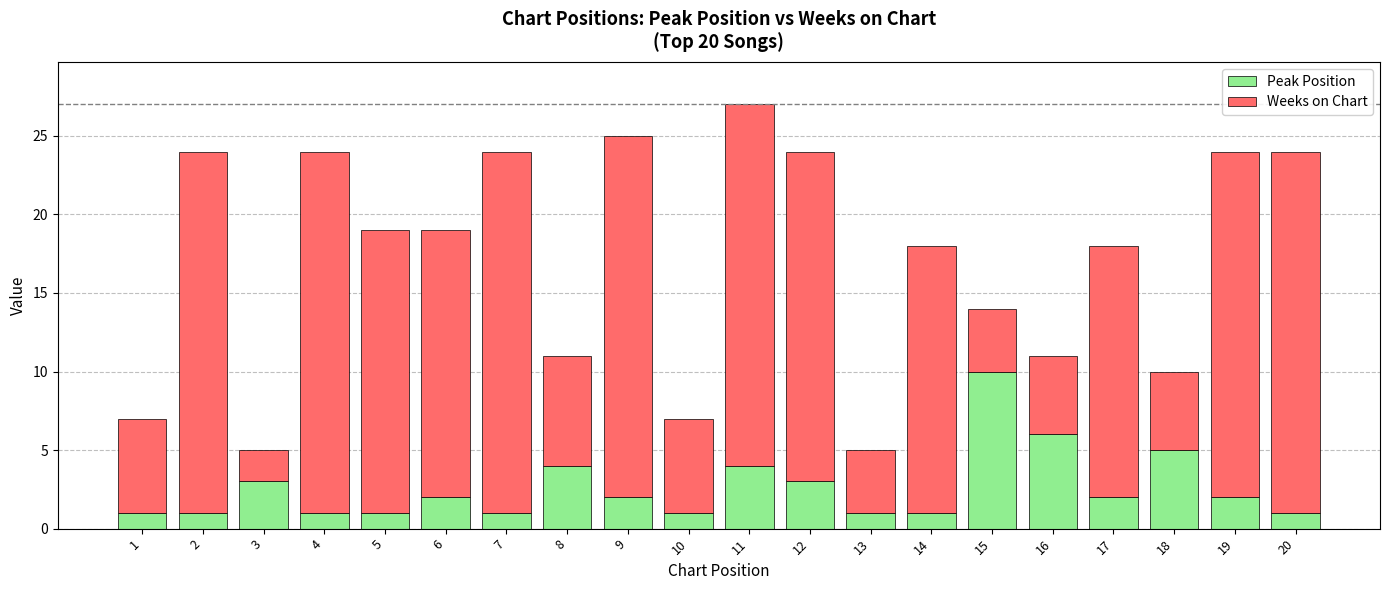

Does the chart contain any negative values?

No